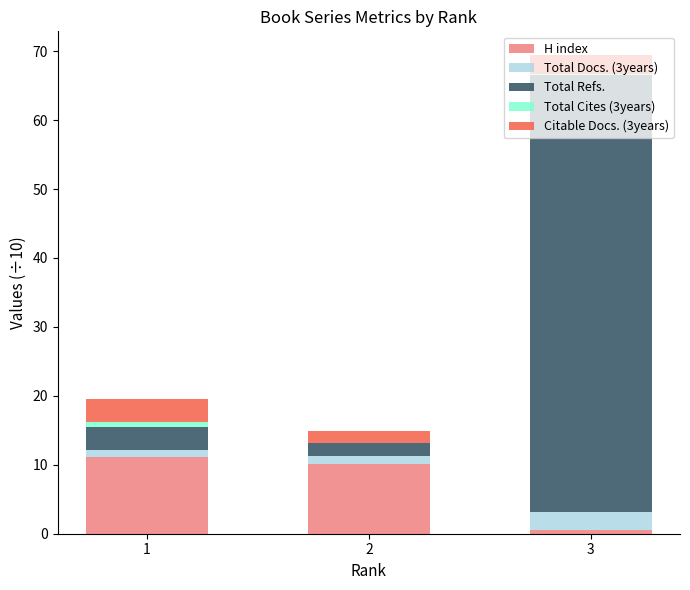

At which category is the sum across all series the highest?

3